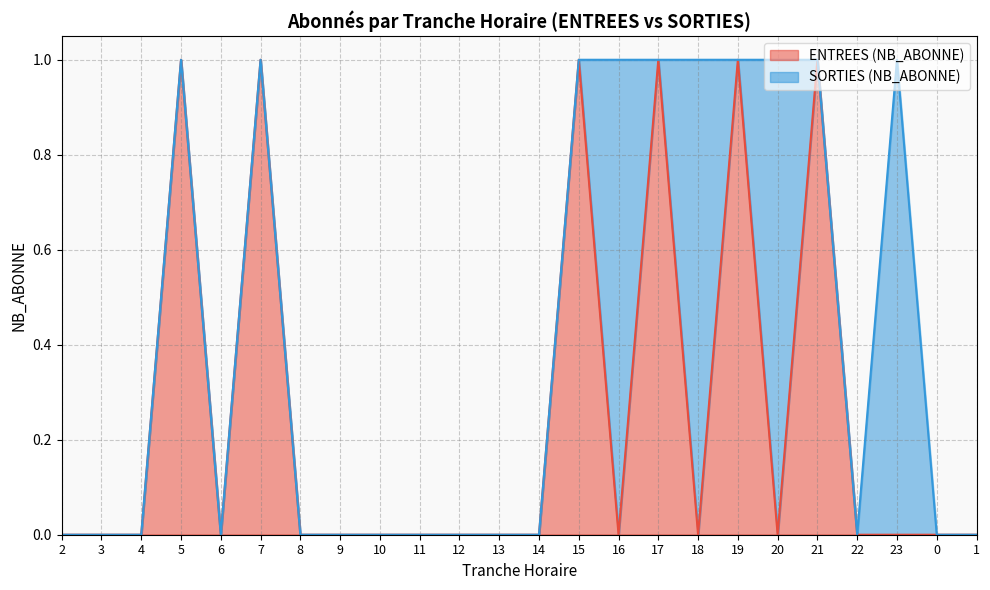

Count the values in the range 0 to 1.

24